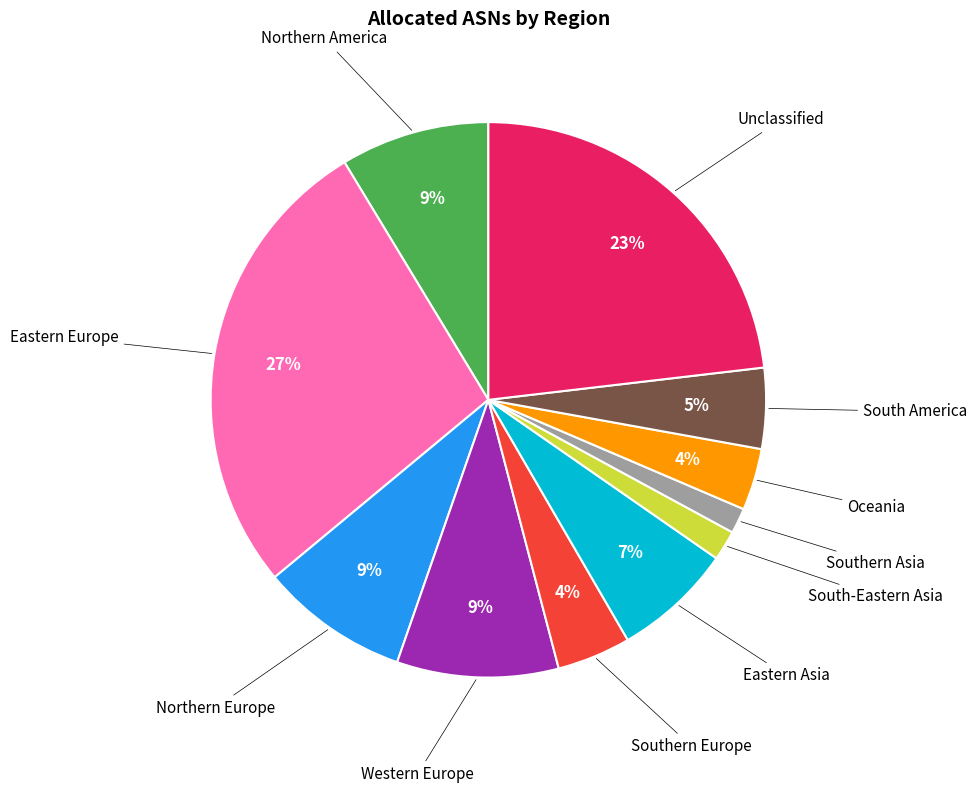

Is there a majority slice in this chart?

No